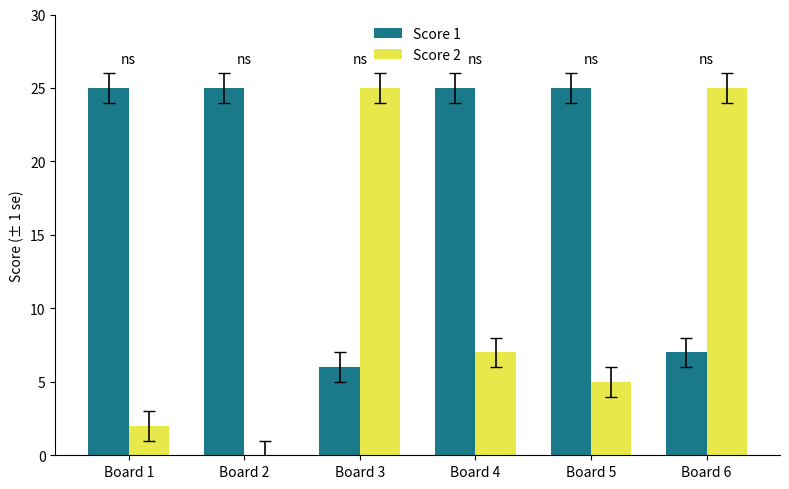

What is the maximum value shown in the chart?

25